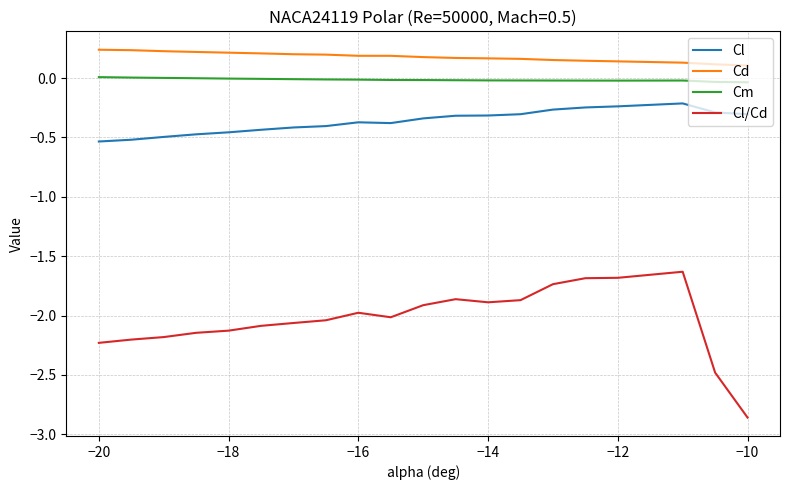

Count the number of data series in this chart.

4